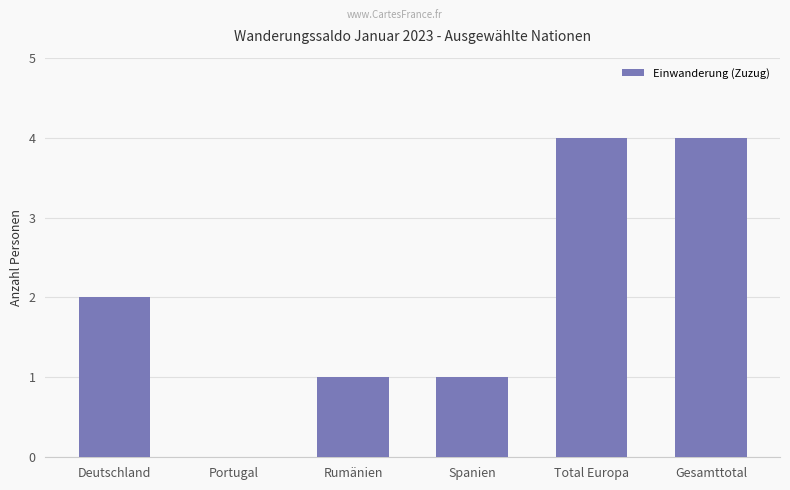

True or false: the data shows 1 at Rumänien.

True